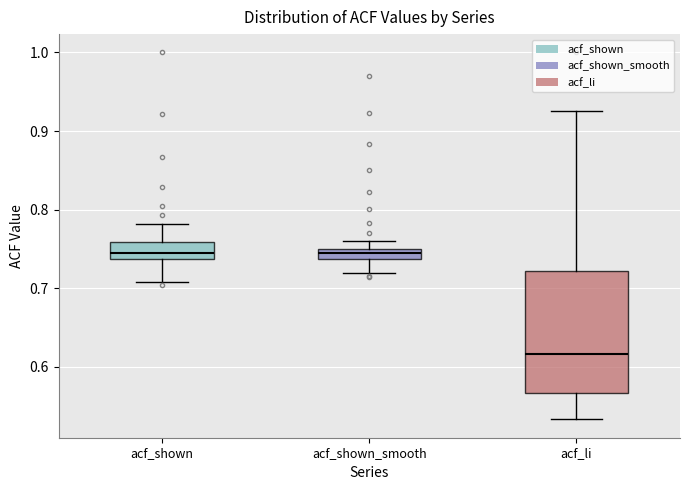

Comparing the boxes themselves (not the whiskers), which one is the tallest?

acf_li